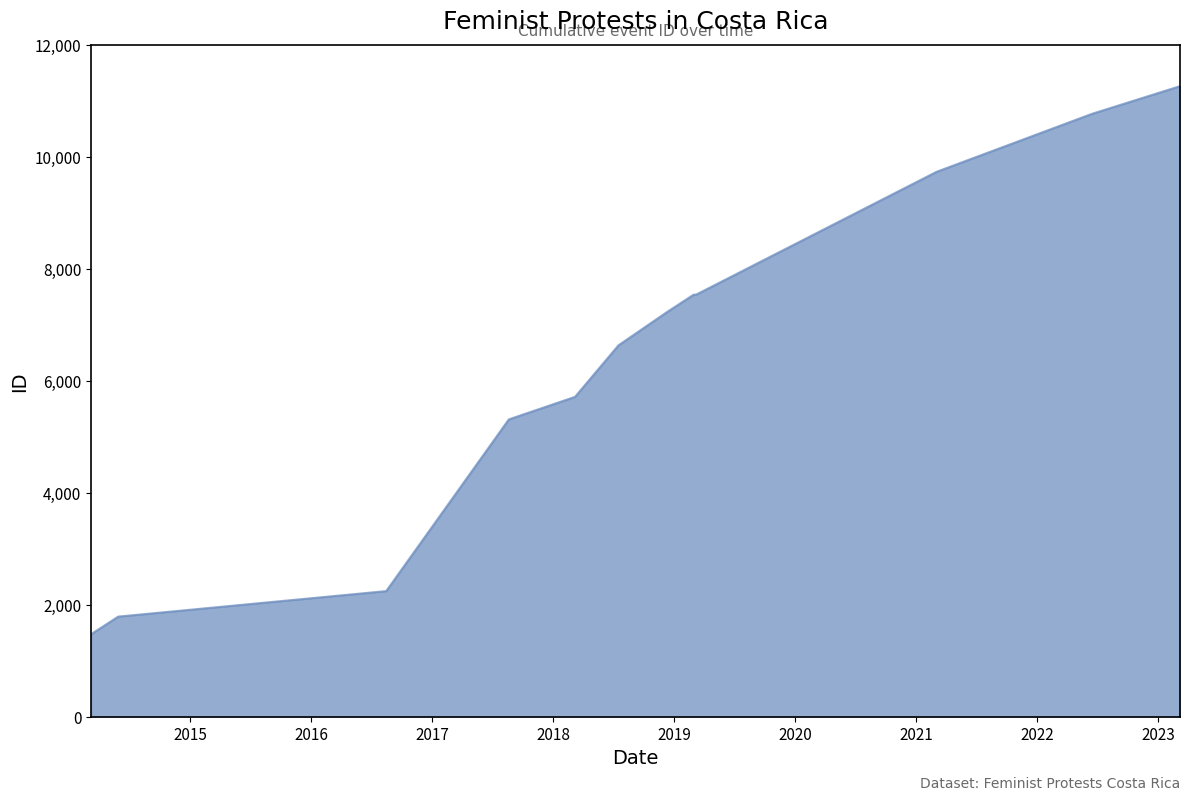

Reading left to right, extract all data points from this chart.

2014-03-08=1470	2014-03-08=1472	2014-05-29=1787	2016-08-15=2243	2017-08-20=5312	2018-03-08=5715	2018-03-08=5716	2018-07-17=6636	2018-12-10=7229	2019-03-08=7542	2019-03-08=7540	2019-03-01=7541	2021-03-04=9740	2021-03-08=9748	2022-06-15=10773	2023-03-08=11268